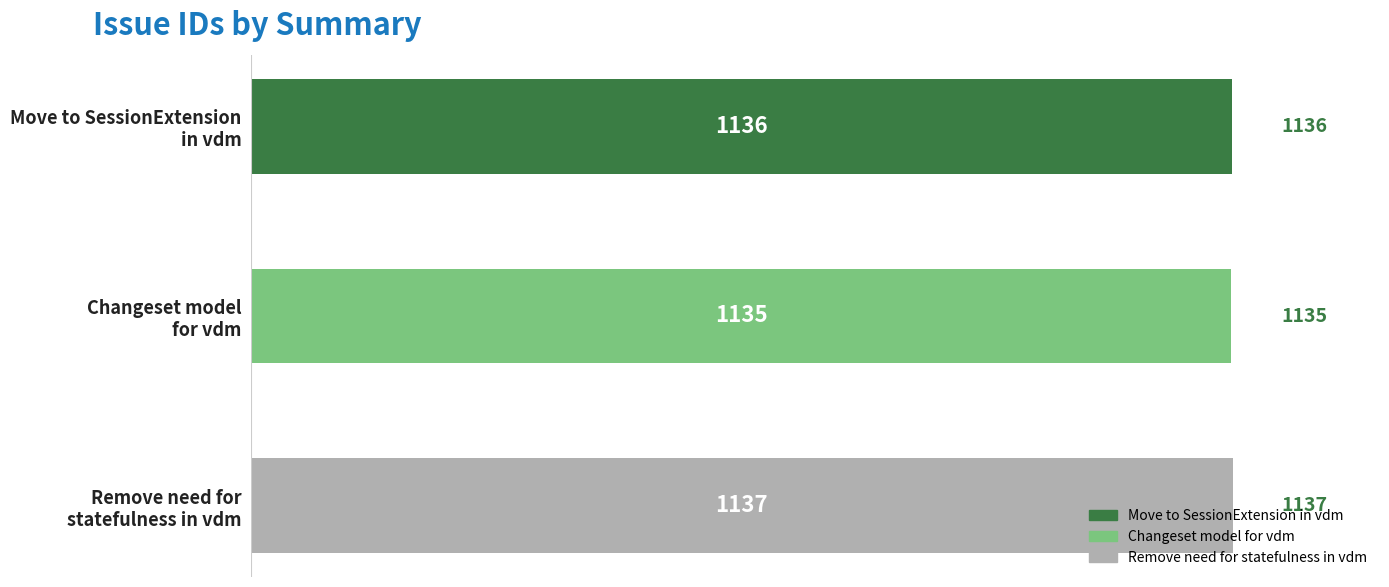

At which category does the chart reach its peak across all series?

Remove need for
statefulness in vdm